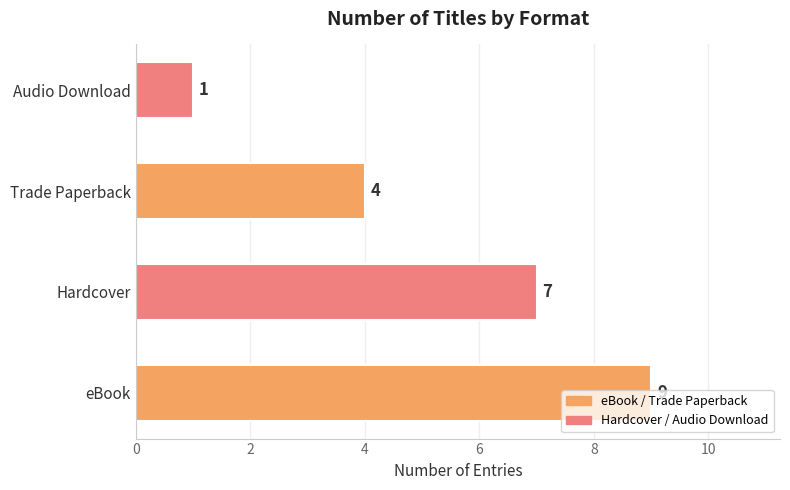

What is the maximum value shown in the chart?

9